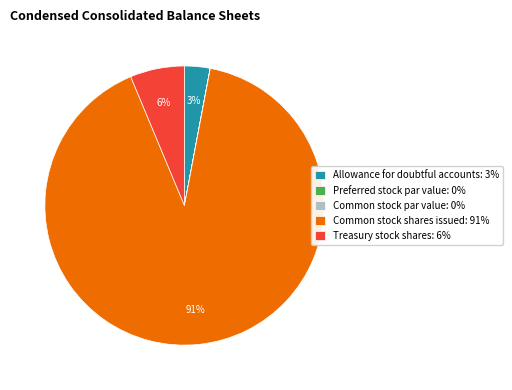

The Common stock shares issued: 91% slice represents 91% of the pie. True or false?

True